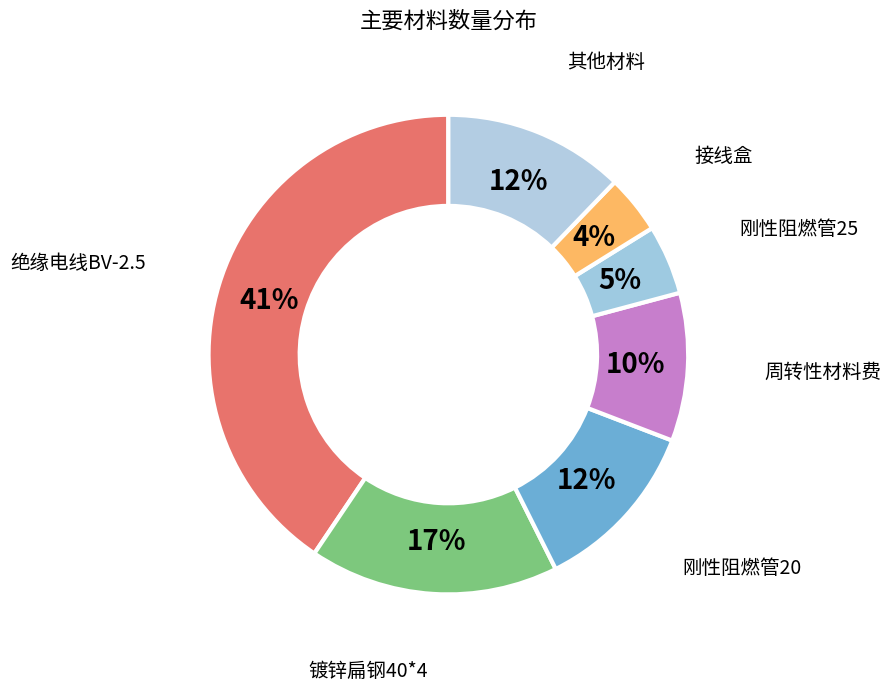

How many segments does this pie chart have?

7